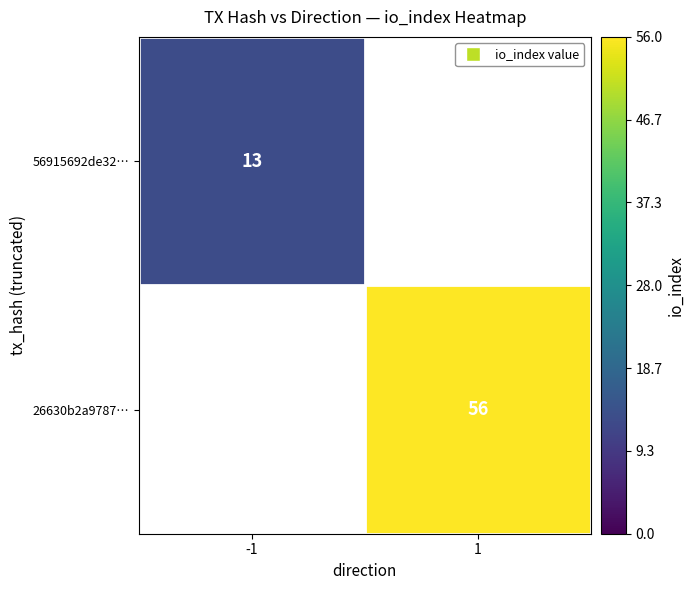

Is the value of 26630b2a9787… at 1 greater than the value of 56915692de32… at -1?

Yes